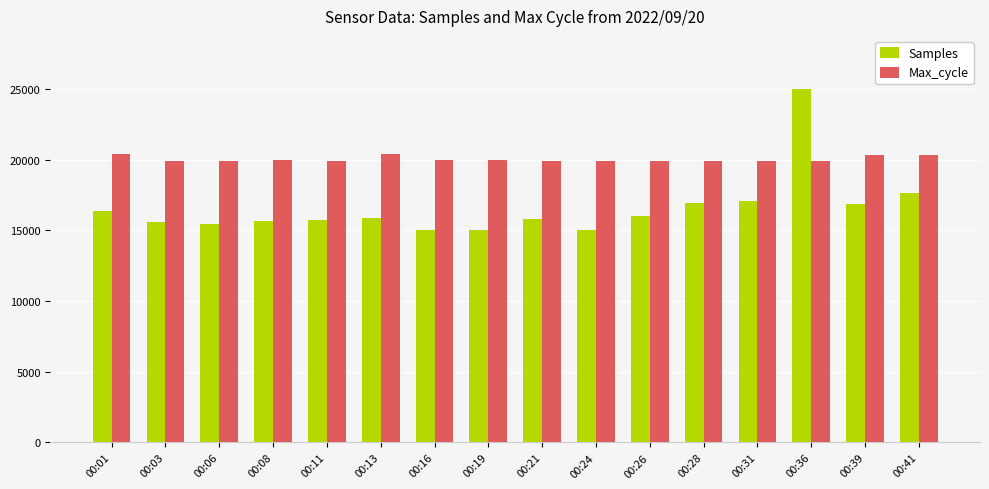

What is the value of the Samples bar at the 11th from the left?

16017.3